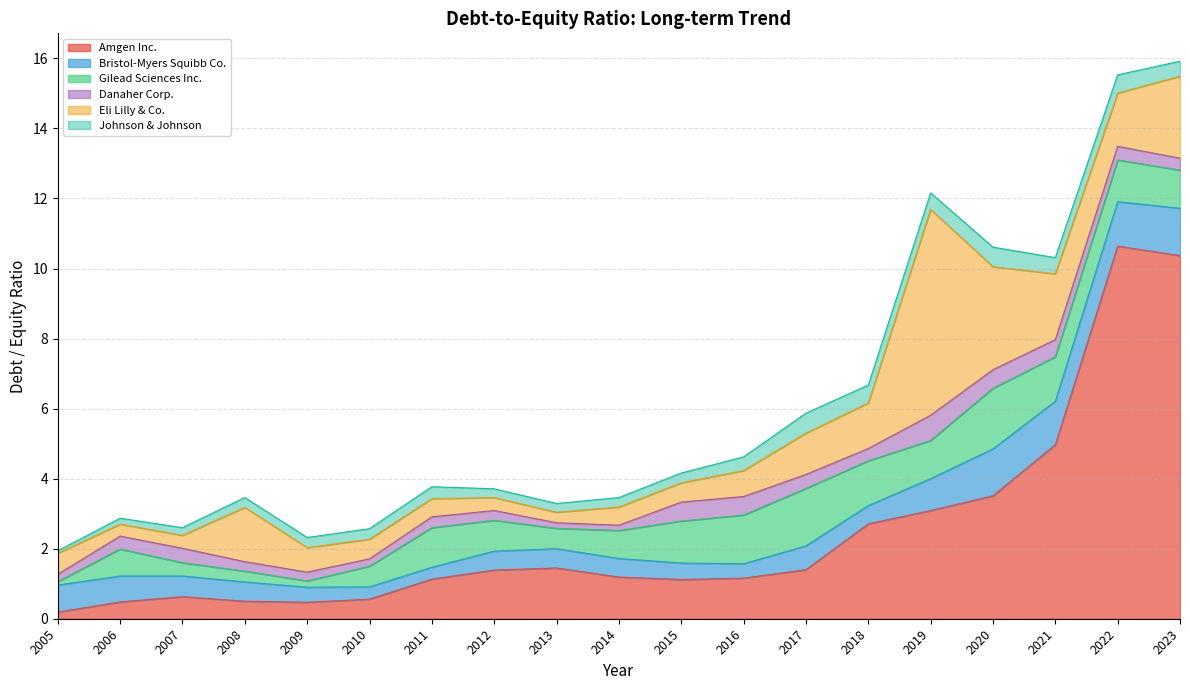

Reading left to right, transcribe all the data shown in this chart.

Amgen Inc.: 2005=0.2	2006=0.5	2007=0.6	2008=0.5	2009=0.5	2010=0.6	2011=1.1	2012=1.4	2013=1.4	2014=1.2	2015=1.1	2016=1.2	2017=1.4	2018=2.7	2019=3.1	2020=3.5	2021=5.0	2022=10.6	2023=10.4
Bristol-Myers Squibb Co.: 2005=0.8	2006=0.7	2007=0.6	2008=0.6	2009=0.4	2010=0.3	2011=0.3	2012=0.5	2013=0.6	2014=0.5	2015=0.5	2016=0.4	2017=0.7	2018=0.5	2019=0.9	2020=1.3	2021=1.2	2022=1.3	2023=1.4
Gilead Sciences Inc.: 2005=0.1	2006=0.8	2007=0.4	2008=0.3	2009=0.2	2010=0.6	2011=1.1	2012=0.9	2013=0.6	2014=0.8	2015=1.2	2016=1.4	2017=1.6	2018=1.3	2019=1.1	2020=1.7	2021=1.3	2022=1.2	2023=1.1
Danaher Corp.: 2005=0.2	2006=0.4	2007=0.4	2008=0.3	2009=0.2	2010=0.2	2011=0.3	2012=0.3	2013=0.2	2014=0.1	2015=0.5	2016=0.5	2017=0.4	2018=0.3	2019=0.7	2020=0.5	2021=0.5	2022=0.4	2023=0.3
Eli Lilly & Co.: 2005=0.6	2006=0.3	2007=0.4	2008=1.6	2009=0.7	2010=0.6	2011=0.5	2012=0.4	2013=0.3	2014=0.5	2015=0.6	2016=0.7	2017=1.2	2018=1.3	2019=5.9	2020=2.9	2021=1.9	2022=1.5	2023=2.3
Johnson & Johnson: 2005=0.1	2006=0.2	2007=0.2	2008=0.3	2009=0.3	2010=0.3	2011=0.3	2012=0.2	2013=0.2	2014=0.3	2015=0.3	2016=0.4	2017=0.6	2018=0.5	2019=0.5	2020=0.6	2021=0.5	2022=0.5	2023=0.4